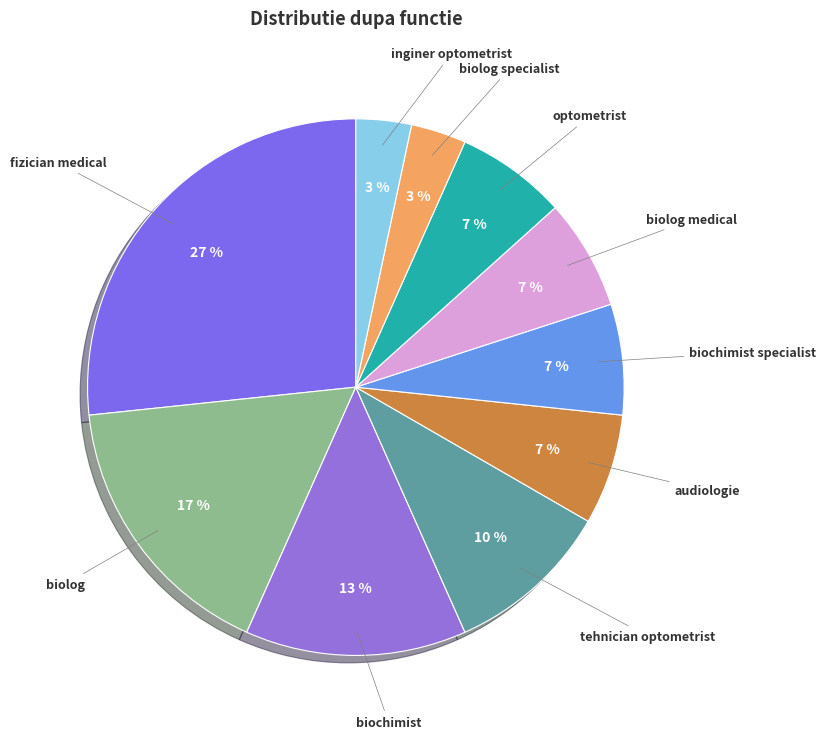

Between tehnician optometrist and inginer optometrist, which is larger?

tehnician optometrist